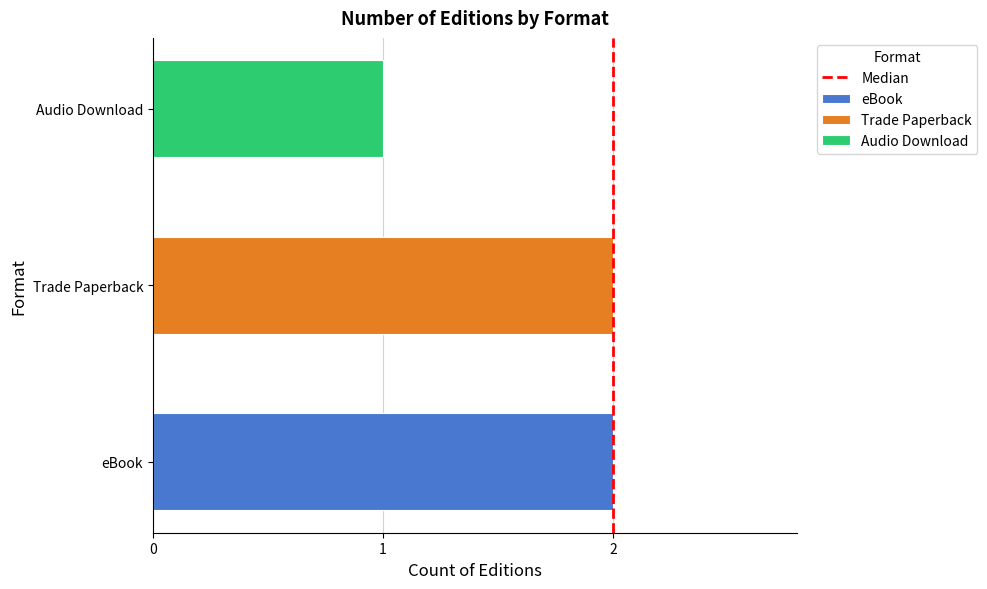

True or false: the data shows 0 at 0.

False